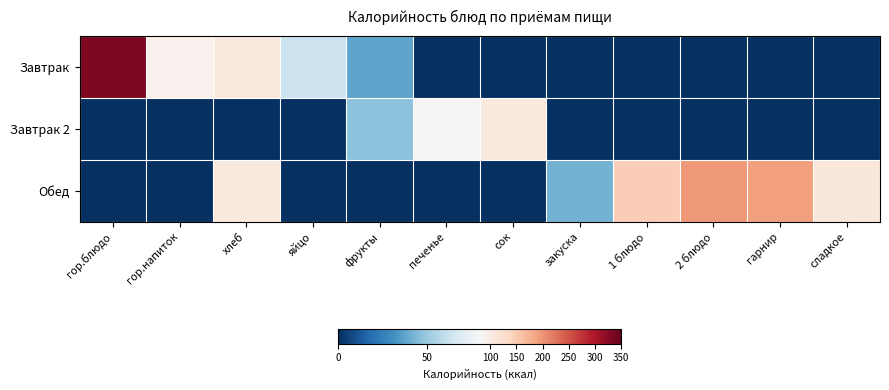

Rank the series by their maximum value, from highest to lowest.

Завтрак, Обед, Завтрак 2